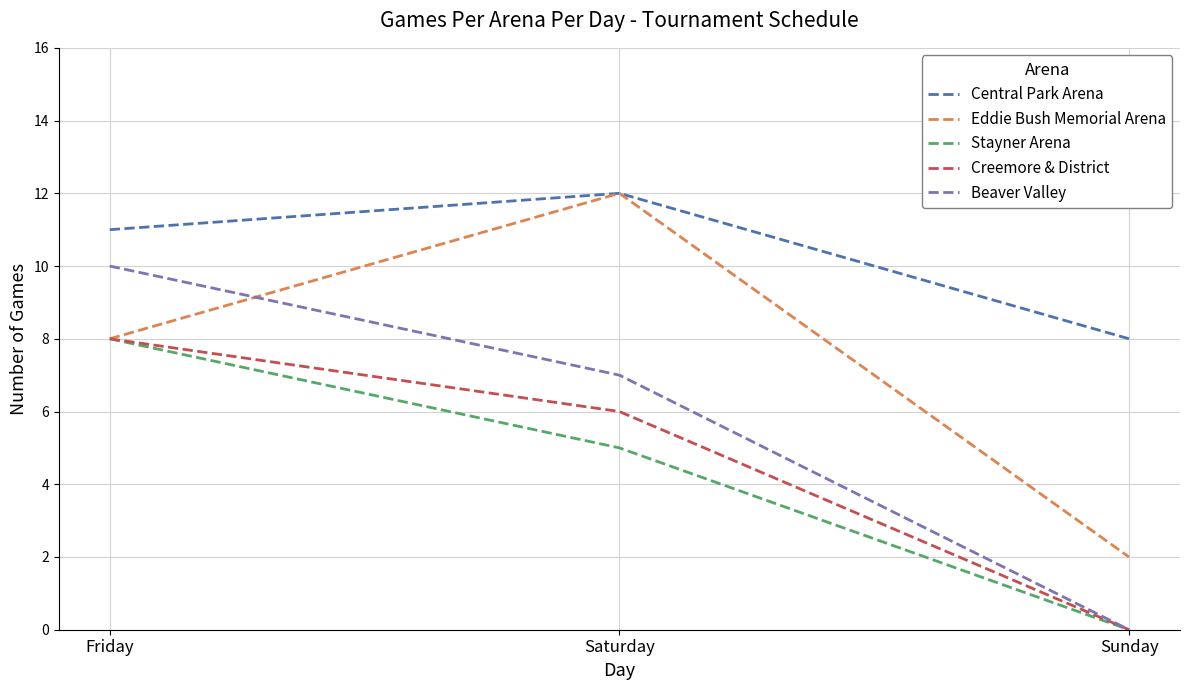

How many lines are shown in the chart?

5